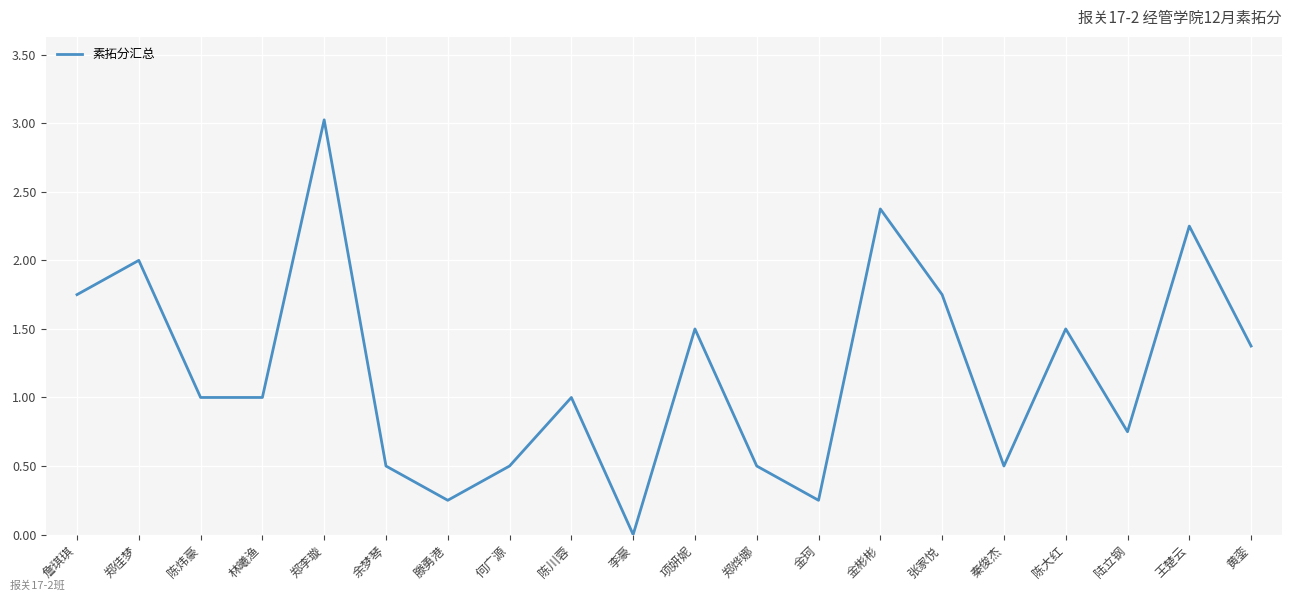

What is the approximate value at 郑烨娜?

0.5